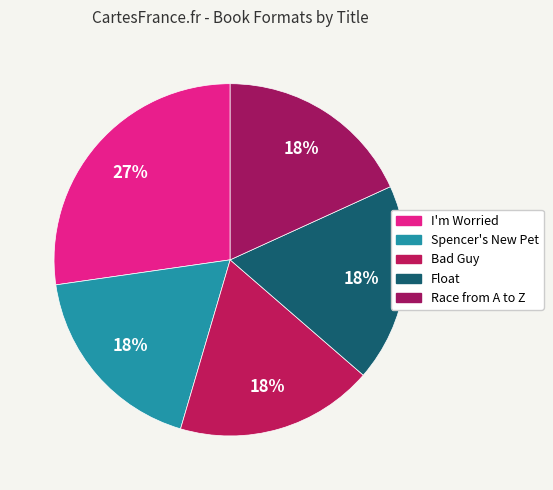

Which category has the smallest portion of the pie?

Spencer's New Pet